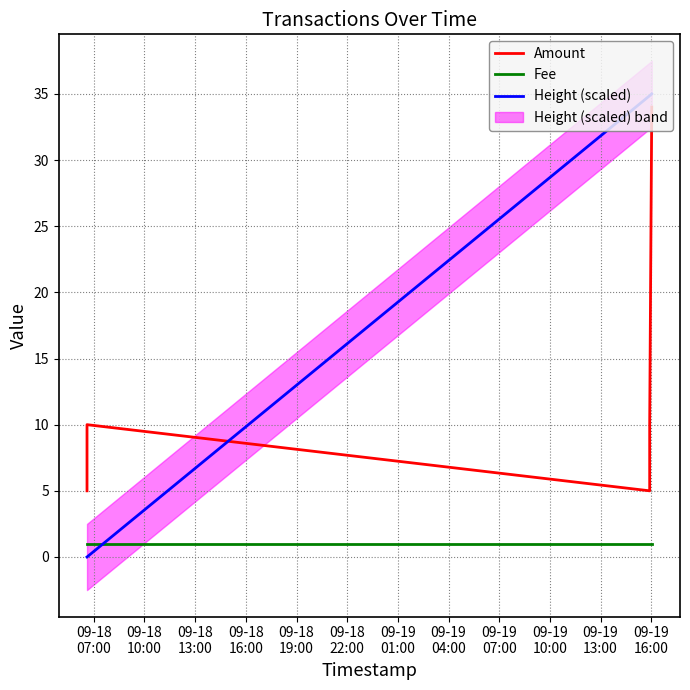

How many intersections are there between Fee and Height (scaled)?

1